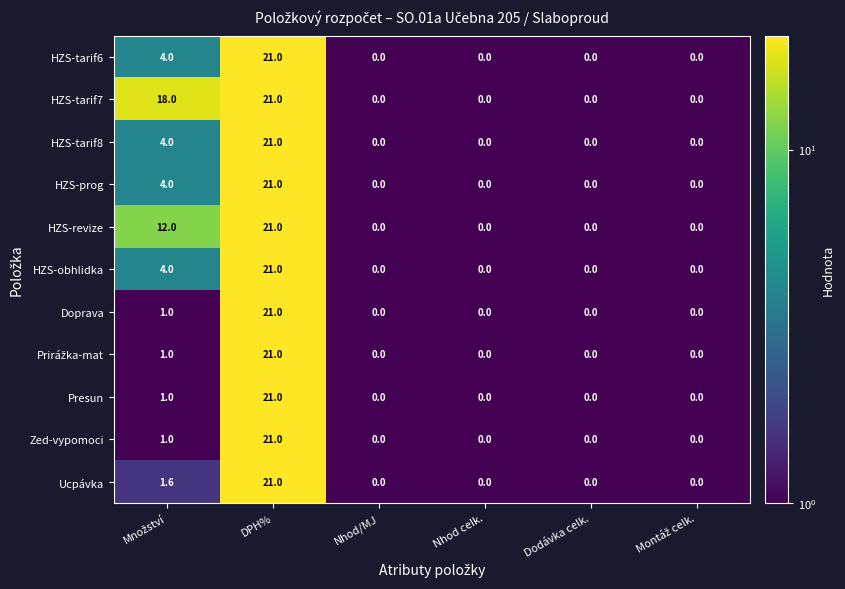

Which category has the highest value in the HZS-tarif8 series?

DPH%